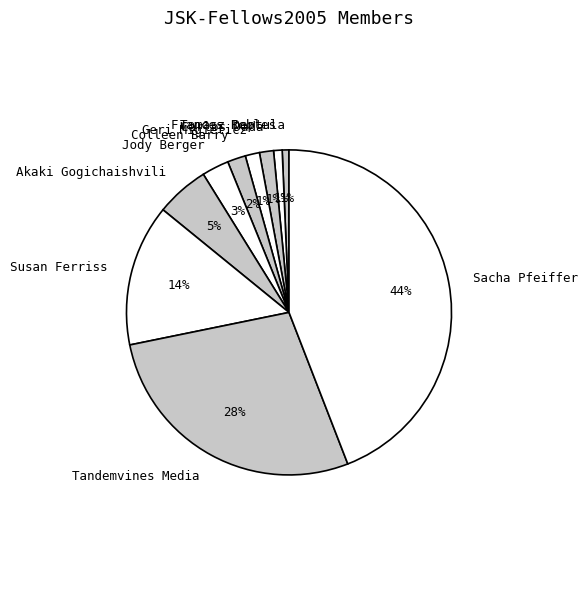

Which slice is the largest?

Sacha Pfeiffer